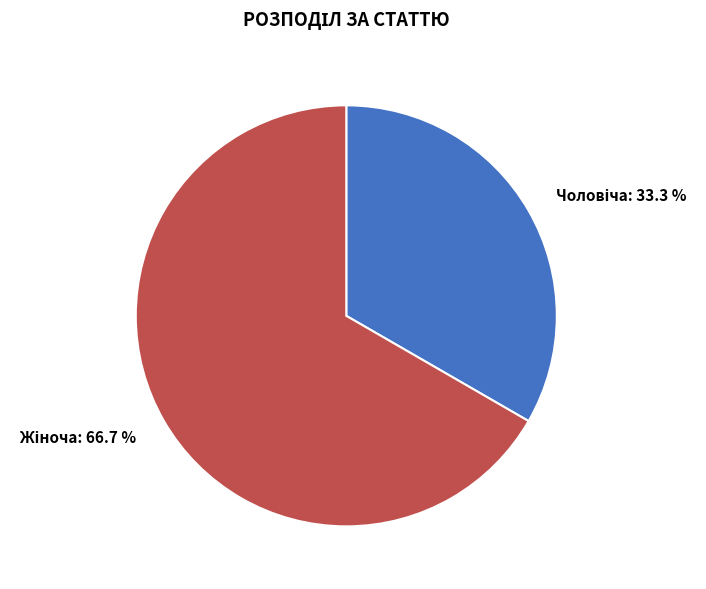

Is there a majority slice in this chart?

Yes